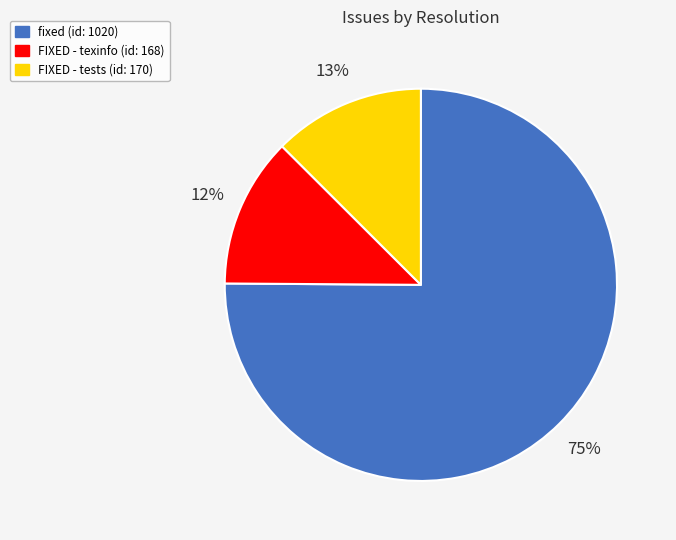

Is there any slice that represents more than half of the pie?

Yes